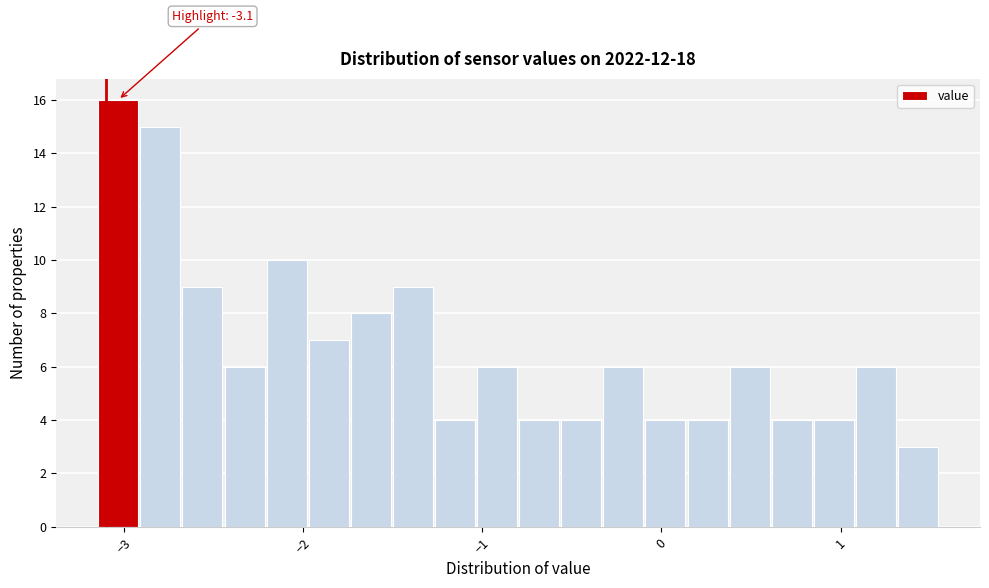

Read against the x-axis, roughly where is the centre of the tallest bar?

-3.0